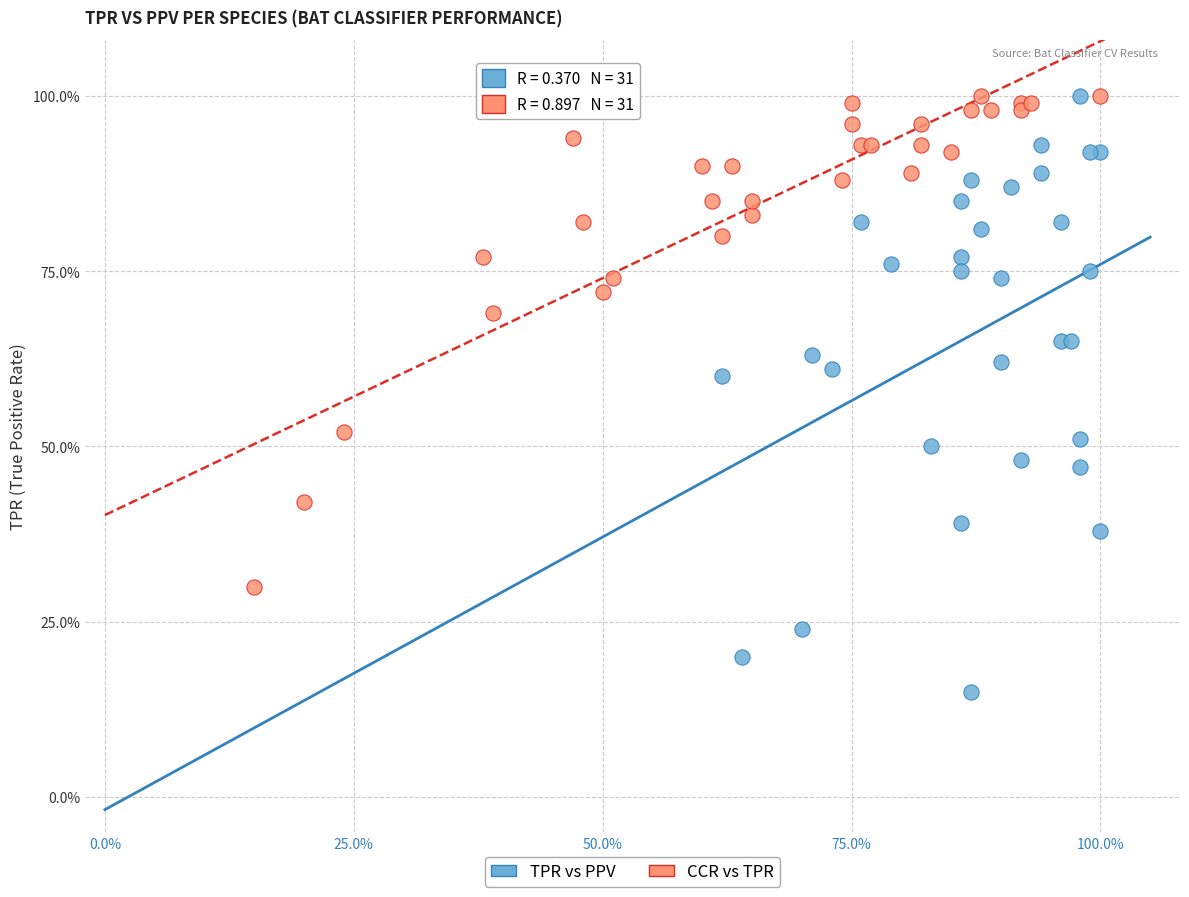

What are all the series names shown in the legend?

TPR vs PPV, CCR vs TPR